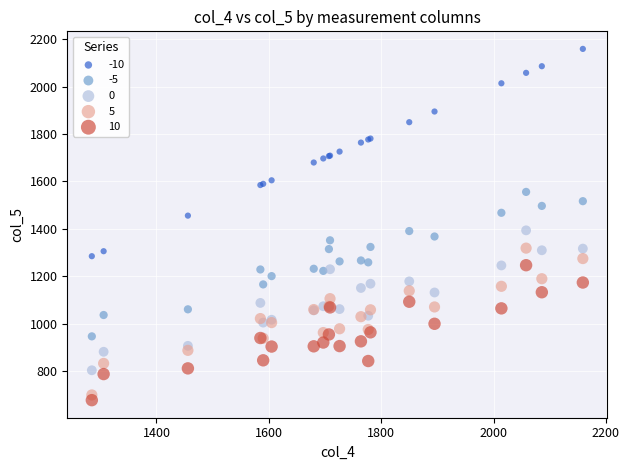

Which series contains the highest Y value?

-10